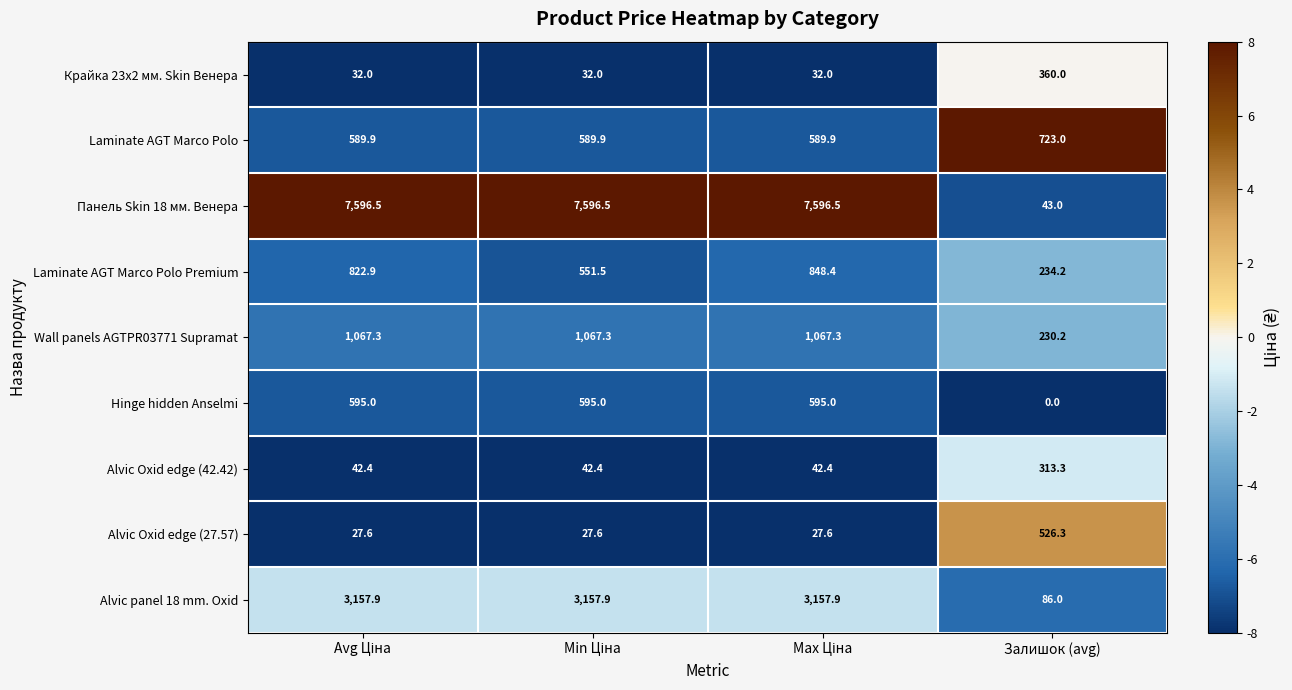

What is the average value of the Панель Skin 18 мм. Венера series?

5708.1